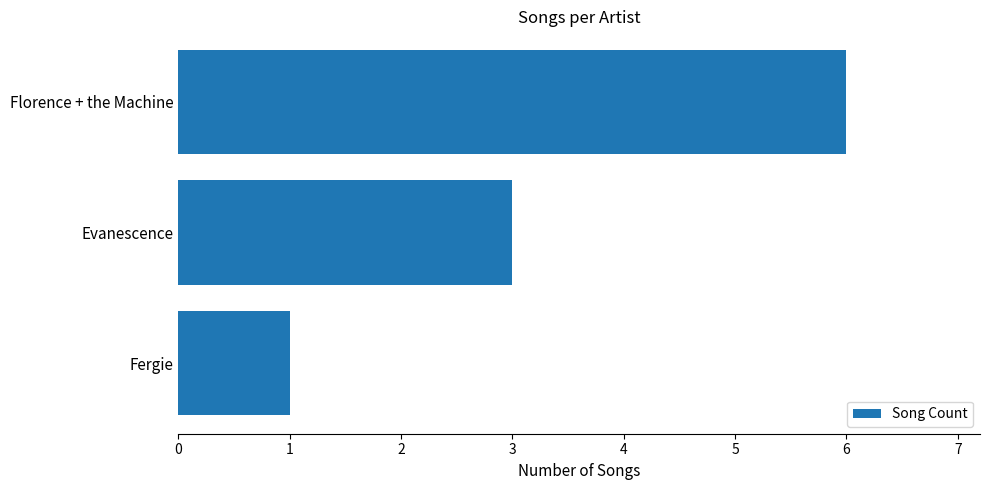

How many data points does each series have?

3